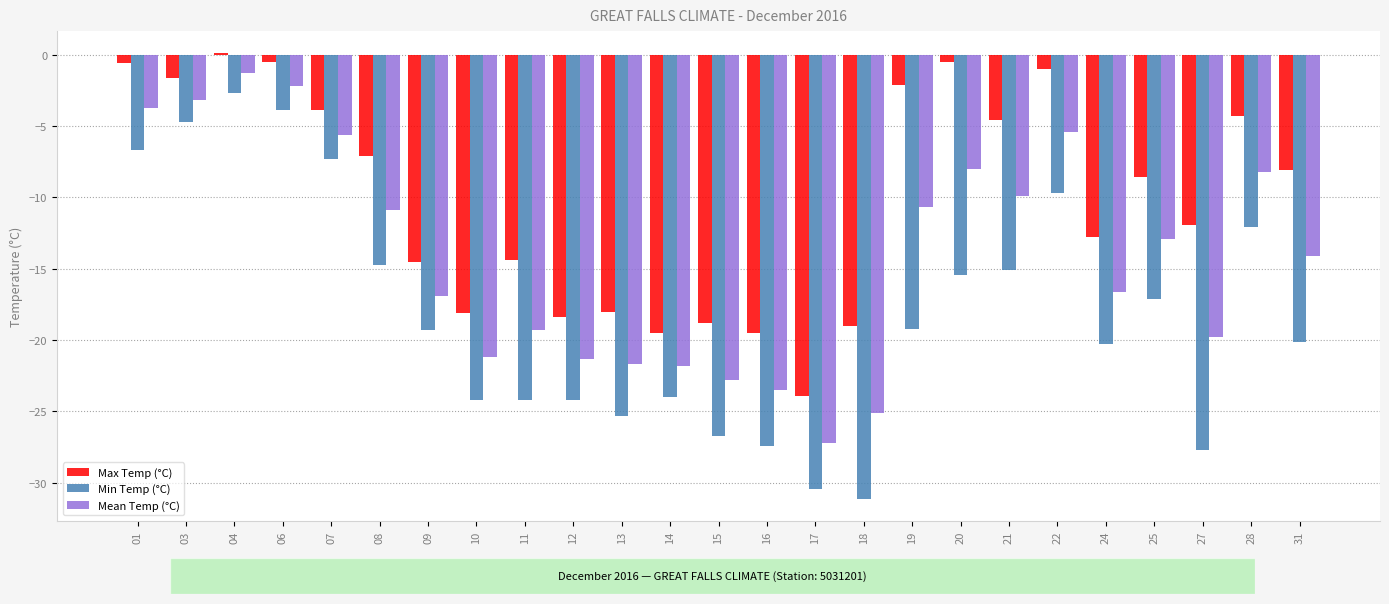

Between 12 and 17, which series saw the biggest shift?

Min Temp (°C)